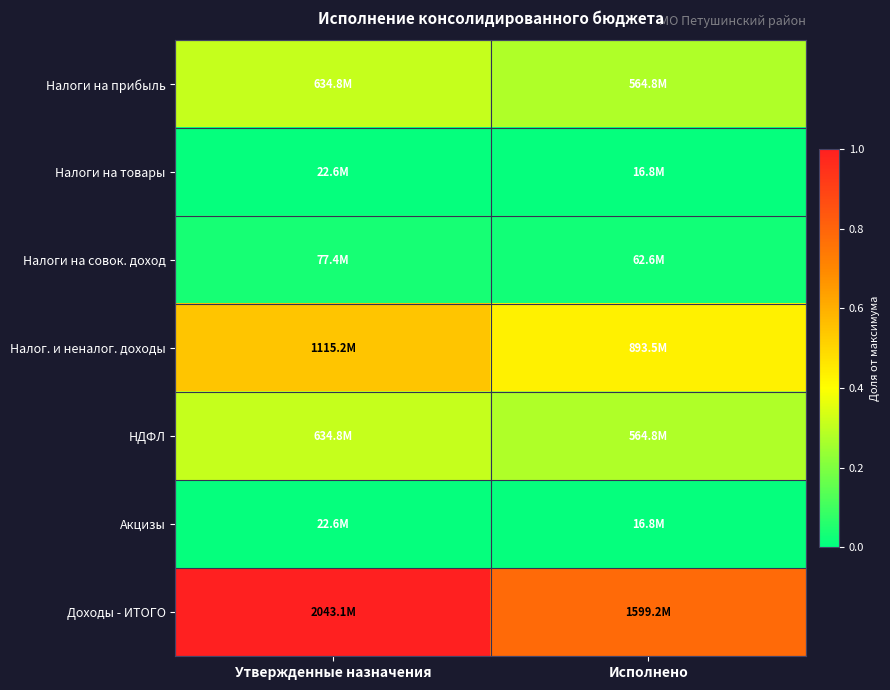

Reading left to right, extract all data points from this chart.

Налоги на прибыль: Утвержденные назначения=0.3	Исполнено=0.3
Налоги на товары: Утвержденные назначения=0.0	Исполнено=0.0
Налоги на совок. доход: Утвержденные назначения=0.0	Исполнено=0.0
Налог. и неналог. доходы: Утвержденные назначения=0.5	Исполнено=0.4
НДФЛ: Утвержденные назначения=0.3	Исполнено=0.3
Акцизы: Утвержденные назначения=0.0	Исполнено=0.0
Доходы - ИТОГО: Утвержденные назначения=1.0	Исполнено=0.8